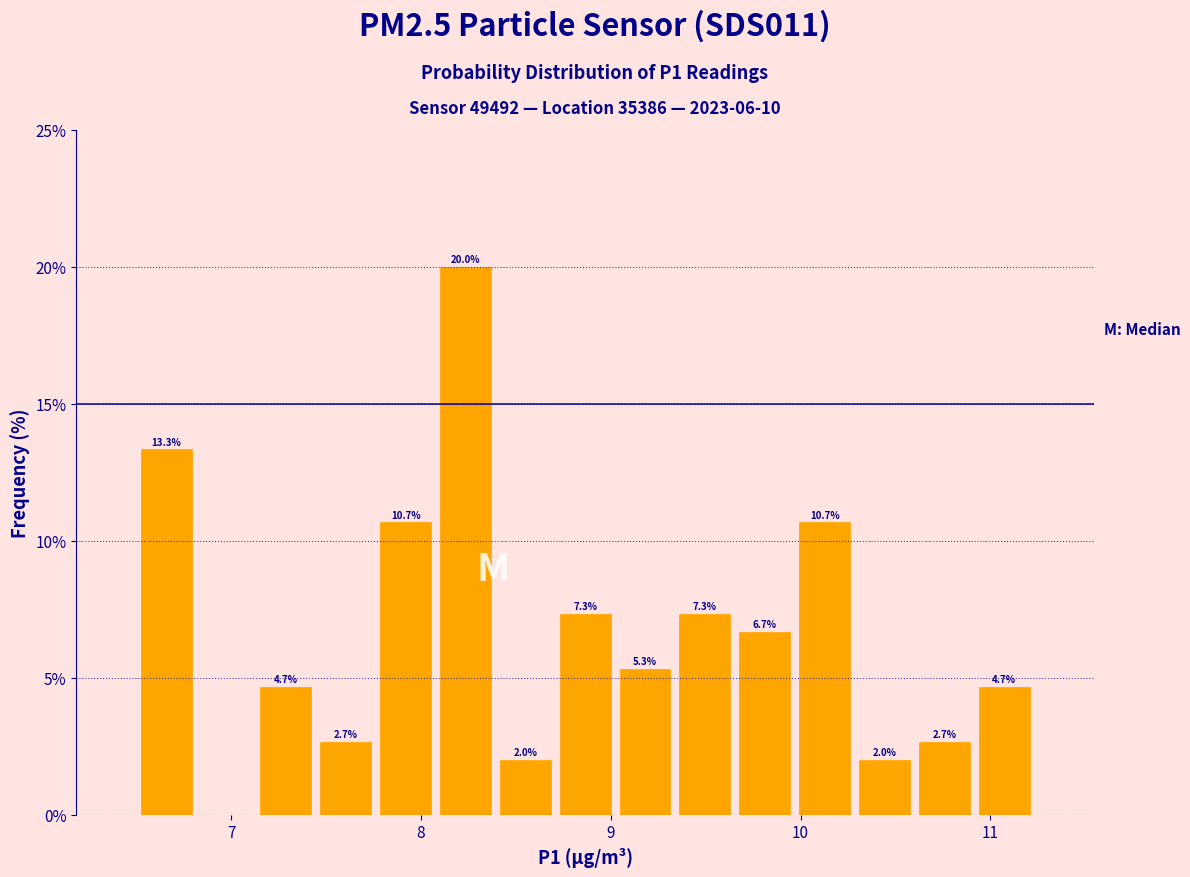

Around what value on the x-axis is the tallest bar? Give the approximate position of its centre, as read against the axis.

8.2